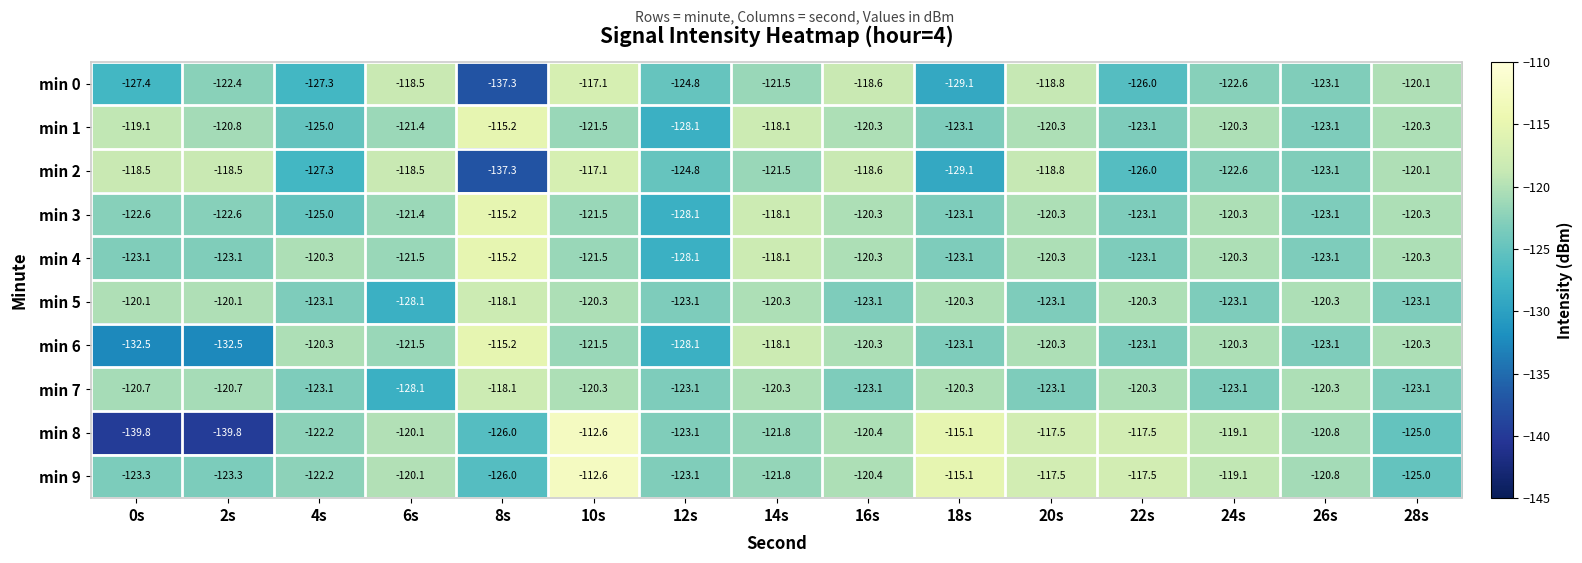

What is the difference between the maximum and minimum values in the min 1 series?

12.9